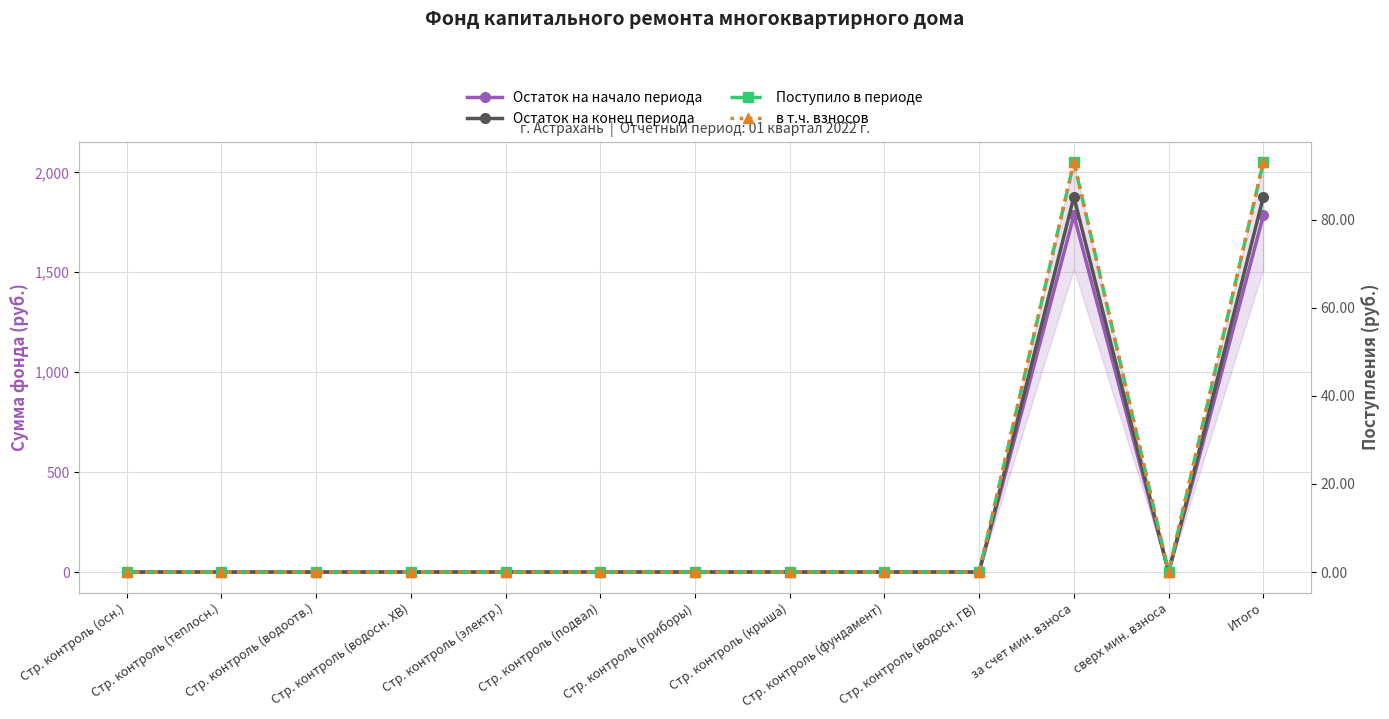

What are all the series names shown in the legend?

Остаток на начало периода, Остаток на конец периода, Поступило в периоде, в т.ч. взносов